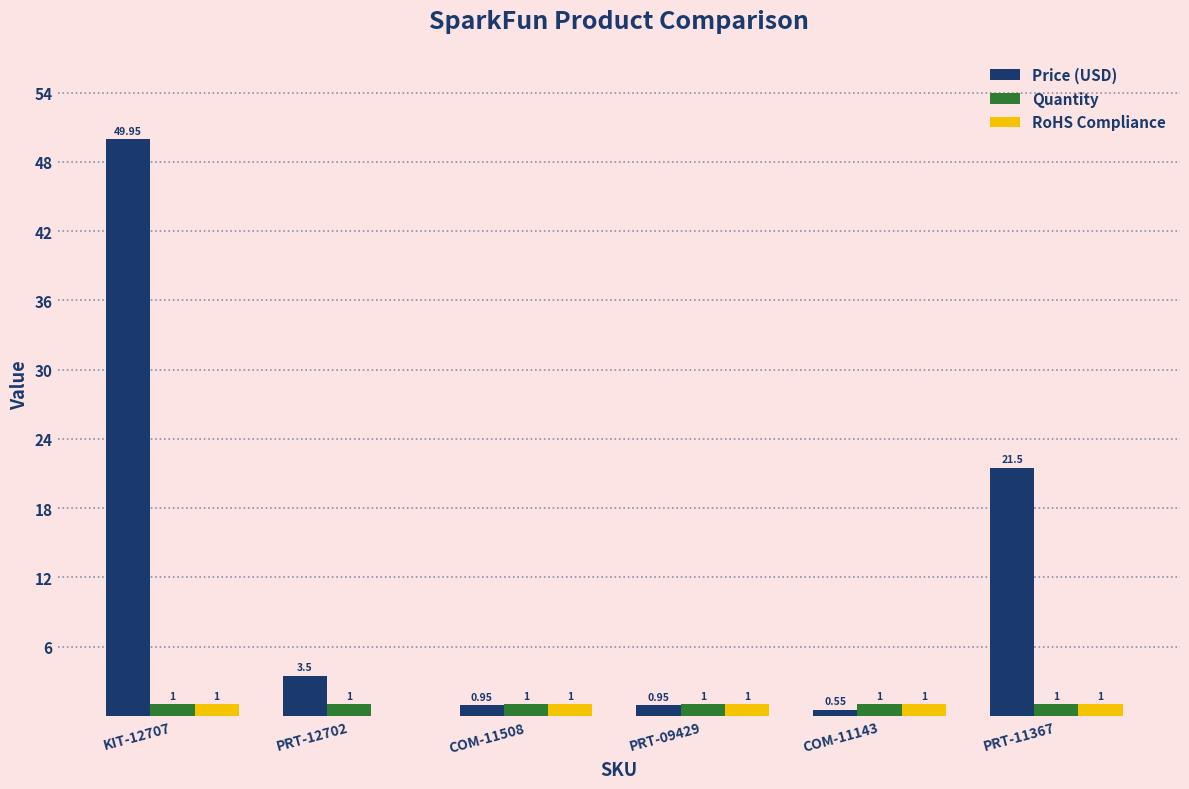

Between PRT-09429 and COM-11143, which series saw the biggest shift?

Price (USD)